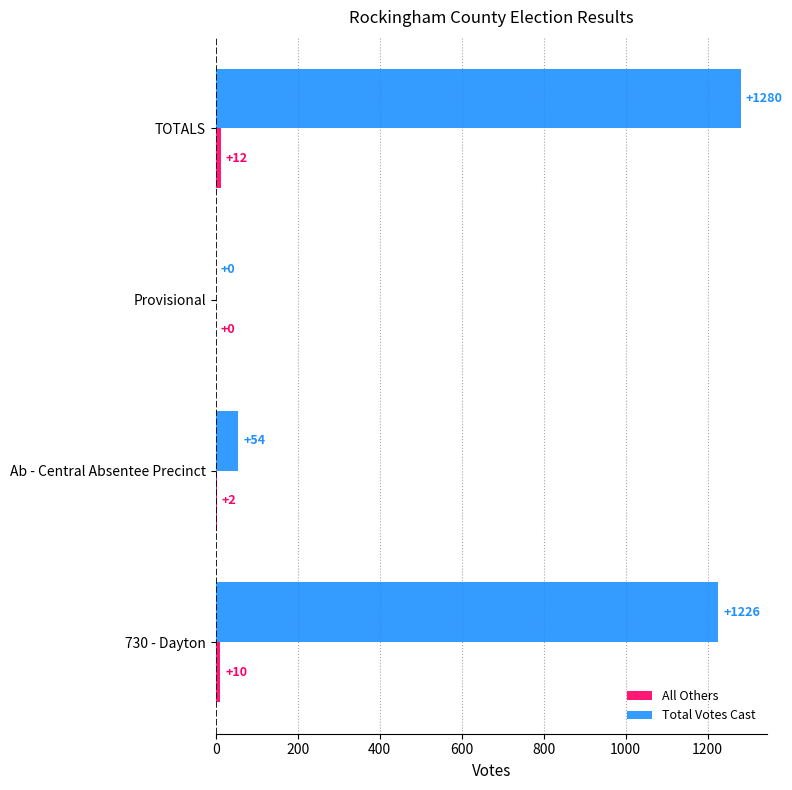

Which series changed the most between Provisional and TOTALS?

Total Votes Cast